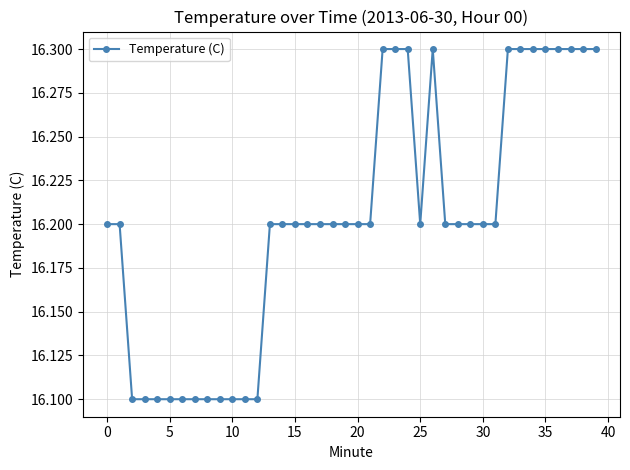

What is the maximum value shown in the chart?

16.3